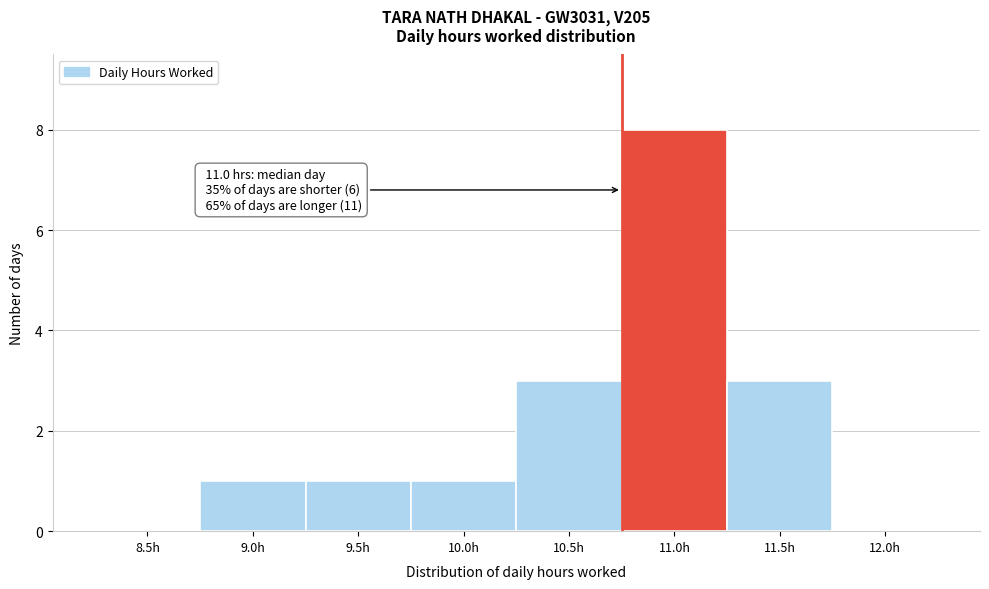

Reading right to left, extract all data points from this chart.

12.0h=0	11.5h=3	11.0h=8	10.5h=3	10.0h=1	9.5h=1	9.0h=1	8.5h=0